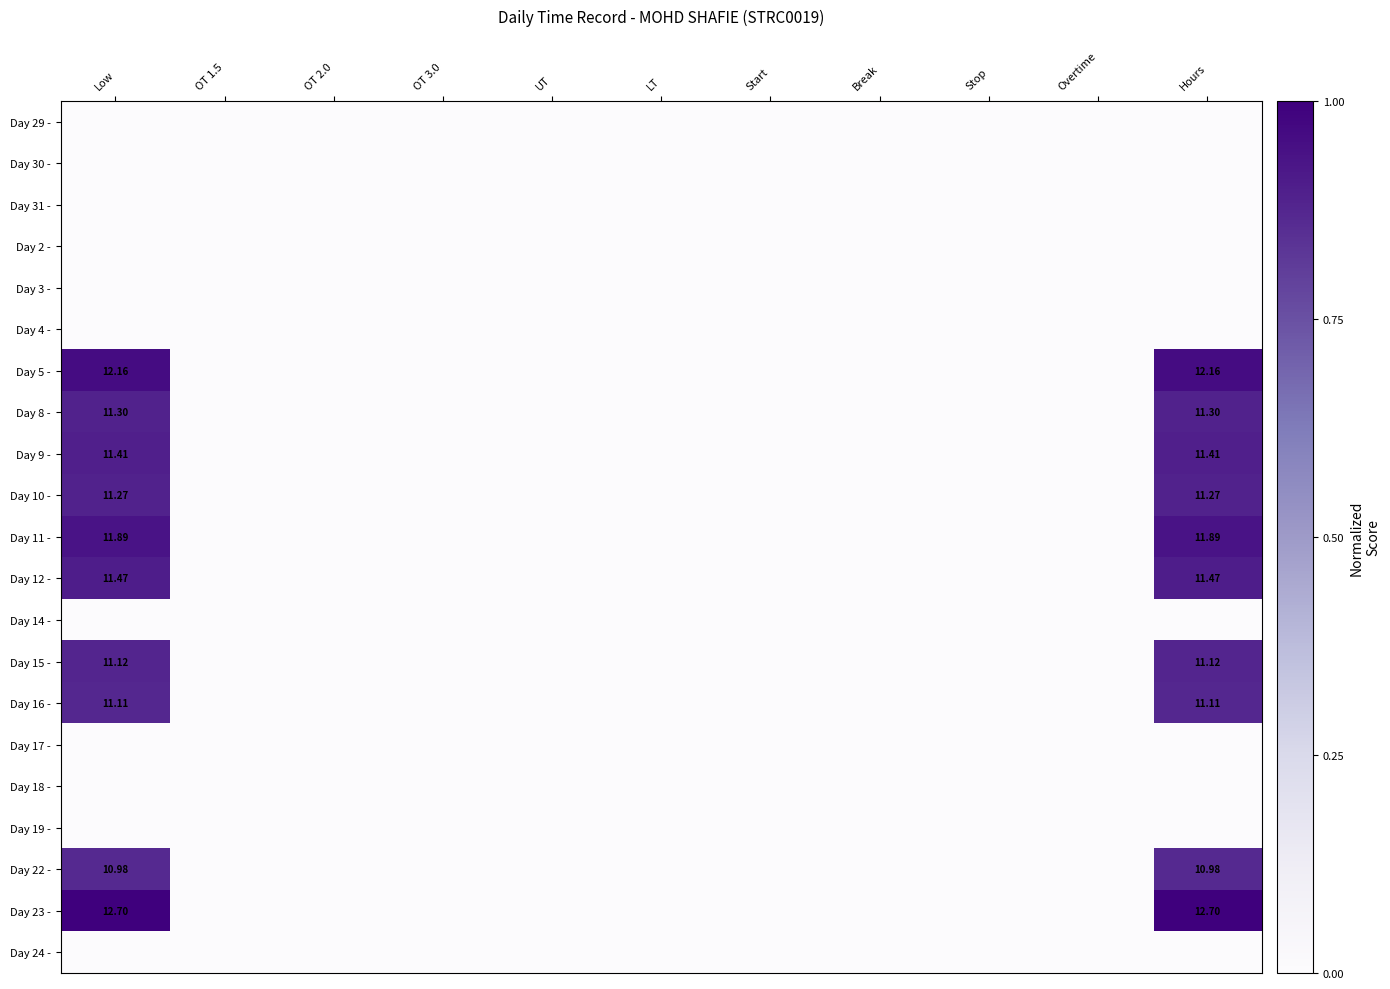

How many series are shown in this chart?

21